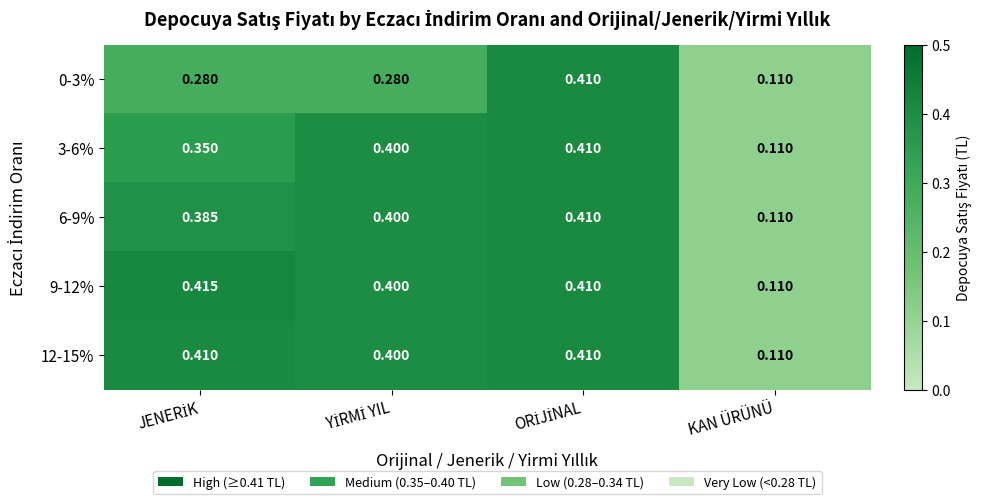

Where is 6-9% nearest to the value 0?

KAN ÜRÜNÜ